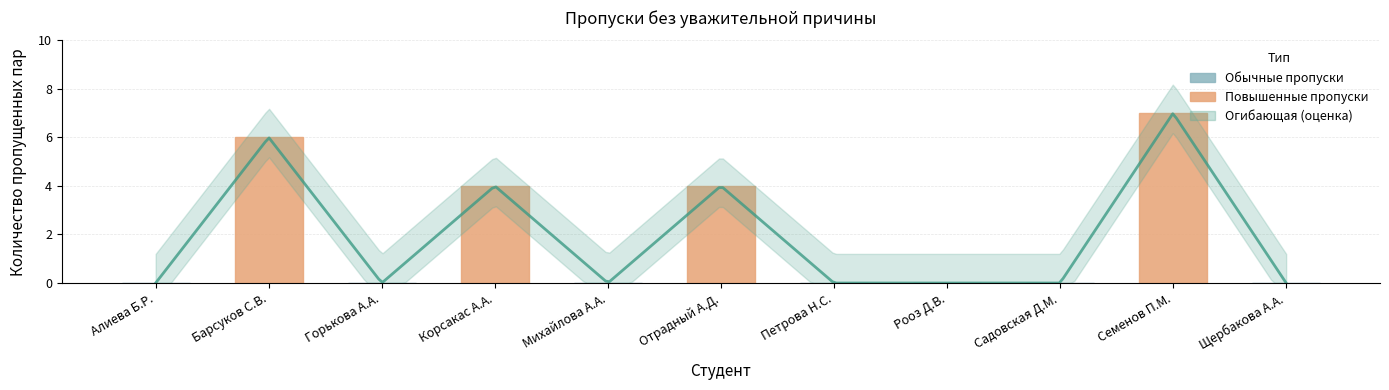

What position from the left is Горькова А.А.?

3